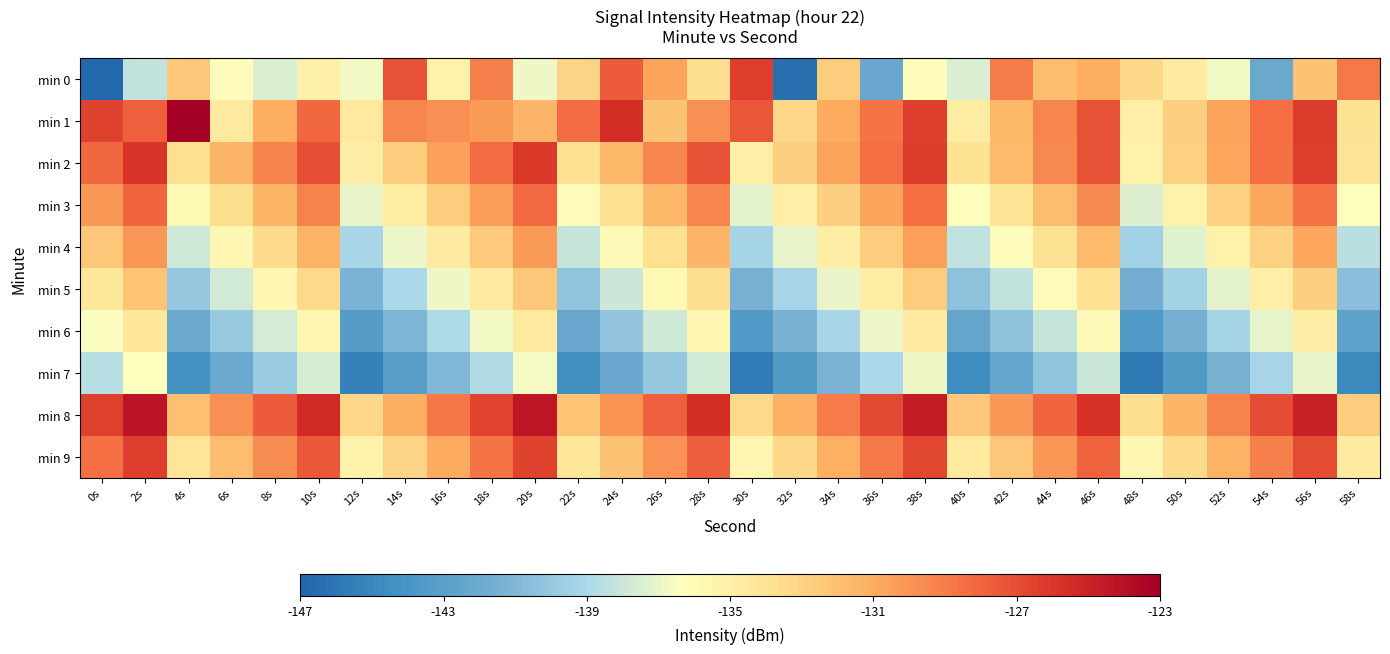

Reading left to right, extract all data points from this chart.

min 0: 0s=-146.8	2s=-138.2	4s=-132.4	6s=-136.0	8s=-137.5	10s=-135.0	12s=-136.8	14s=-127.2	16s=-135.2	18s=-129.1	20s=-136.8	22s=-133.0	24s=-127.6	26s=-130.6	28s=-133.6	30s=-126.3	32s=-146.4	34s=-132.7	36s=-142.2	38s=-136.1	40s=-137.5	42s=-129.0	44s=-131.8	46s=-131.0	48s=-133.3	50s=-134.6	52s=-136.7	54s=-142.1	56s=-132.2	58s=-128.9
min 1: 0s=-126.6	2s=-127.8	4s=-123.1	6s=-134.5	8s=-131.0	10s=-128.1	12s=-134.4	14s=-129.5	16s=-129.8	18s=-130.2	20s=-131.5	22s=-128.3	24s=-125.6	26s=-132.1	28s=-129.8	30s=-127.4	32s=-133.2	34s=-130.9	36s=-128.7	38s=-126.3	40s=-134.8	42s=-131.6	44s=-129.4	46s=-127.2	48s=-135.0	50s=-132.8	52s=-130.6	54s=-128.4	56s=-126.2	58s=-133.9
min 2: 0s=-128.1	2s=-125.9	4s=-133.7	6s=-131.5	8s=-129.3	10s=-127.1	12s=-134.9	14s=-132.7	16s=-130.5	18s=-128.3	20s=-126.1	22s=-133.8	24s=-131.6	26s=-129.4	28s=-127.2	30s=-135.0	32s=-132.8	34s=-130.6	36s=-128.4	38s=-126.2	40s=-133.9	42s=-131.7	44s=-129.5	46s=-127.3	48s=-135.1	50s=-132.9	52s=-130.7	54s=-128.5	56s=-126.3	58s=-134.0
min 3: 0s=-130.2	2s=-128.0	4s=-135.8	6s=-133.6	8s=-131.4	10s=-129.2	12s=-137.0	14s=-134.8	16s=-132.6	18s=-130.4	20s=-128.2	22s=-136.0	24s=-133.8	26s=-131.6	28s=-129.4	30s=-137.2	32s=-135.0	34s=-132.8	36s=-130.6	38s=-128.4	40s=-136.2	42s=-134.0	44s=-131.8	46s=-129.6	48s=-137.4	50s=-135.2	52s=-133.0	54s=-130.8	56s=-128.6	58s=-136.4
min 4: 0s=-132.3	2s=-130.1	4s=-137.9	6s=-135.7	8s=-133.5	10s=-131.3	12s=-139.1	14s=-136.9	16s=-134.7	18s=-132.5	20s=-130.3	22s=-138.1	24s=-135.9	26s=-133.7	28s=-131.5	30s=-139.3	32s=-137.1	34s=-134.9	36s=-132.7	38s=-130.5	40s=-138.3	42s=-136.1	44s=-133.9	46s=-131.7	48s=-139.5	50s=-137.3	52s=-135.1	54s=-132.9	56s=-130.7	58s=-138.5
min 5: 0s=-134.4	2s=-132.2	4s=-140.0	6s=-137.8	8s=-135.6	10s=-133.4	12s=-141.2	14s=-139.0	16s=-136.8	18s=-134.6	20s=-132.4	22s=-140.2	24s=-138.0	26s=-135.8	28s=-133.6	30s=-141.4	32s=-139.2	34s=-137.0	36s=-134.8	38s=-132.6	40s=-140.4	42s=-138.2	44s=-136.0	46s=-133.8	48s=-141.6	50s=-139.4	52s=-137.2	54s=-135.0	56s=-132.8	58s=-140.6
min 6: 0s=-136.5	2s=-134.3	4s=-142.1	6s=-139.9	8s=-137.7	10s=-135.5	12s=-143.3	14s=-141.1	16s=-138.9	18s=-136.7	20s=-134.5	22s=-142.3	24s=-140.1	26s=-137.9	28s=-135.7	30s=-143.5	32s=-141.3	34s=-139.1	36s=-136.9	38s=-134.7	40s=-142.5	42s=-140.3	44s=-138.1	46s=-135.9	48s=-143.7	50s=-141.5	52s=-139.3	54s=-137.1	56s=-134.9	58s=-142.7
min 7: 0s=-138.6	2s=-136.4	4s=-144.2	6s=-142.0	8s=-139.8	10s=-137.6	12s=-145.4	14s=-143.2	16s=-141.0	18s=-138.8	20s=-136.6	22s=-144.4	24s=-142.2	26s=-140.0	28s=-137.8	30s=-145.6	32s=-143.4	34s=-141.2	36s=-139.0	38s=-136.8	40s=-144.6	42s=-142.4	44s=-140.2	46s=-138.0	48s=-145.8	50s=-143.6	52s=-141.4	54s=-139.2	56s=-137.0	58s=-144.8
min 8: 0s=-126.4	2s=-124.2	4s=-132.0	6s=-129.8	8s=-127.6	10s=-125.4	12s=-133.2	14s=-131.0	16s=-128.8	18s=-126.6	20s=-124.4	22s=-132.2	24s=-130.0	26s=-127.8	28s=-125.6	30s=-133.4	32s=-131.2	34s=-129.0	36s=-126.8	38s=-124.6	40s=-132.4	42s=-130.2	44s=-128.0	46s=-125.8	48s=-133.6	50s=-131.4	52s=-129.2	54s=-127.0	56s=-124.8	58s=-132.6
min 9: 0s=-128.5	2s=-126.3	4s=-134.1	6s=-131.9	8s=-129.7	10s=-127.5	12s=-135.3	14s=-133.1	16s=-130.9	18s=-128.7	20s=-126.5	22s=-134.3	24s=-132.1	26s=-129.9	28s=-127.7	30s=-135.5	32s=-133.3	34s=-131.1	36s=-128.9	38s=-126.7	40s=-134.5	42s=-132.3	44s=-130.1	46s=-127.9	48s=-135.7	50s=-133.5	52s=-131.3	54s=-129.1	56s=-126.9	58s=-134.7